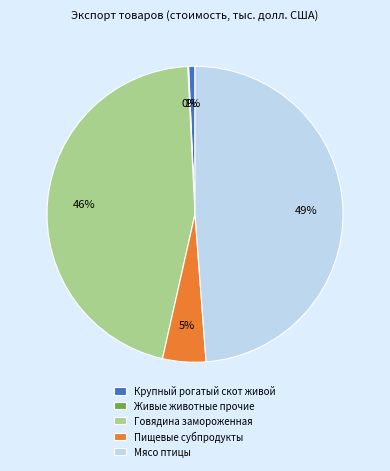

Which has a higher value, Мясо птицы or Пищевые субпродукты?

Мясо птицы